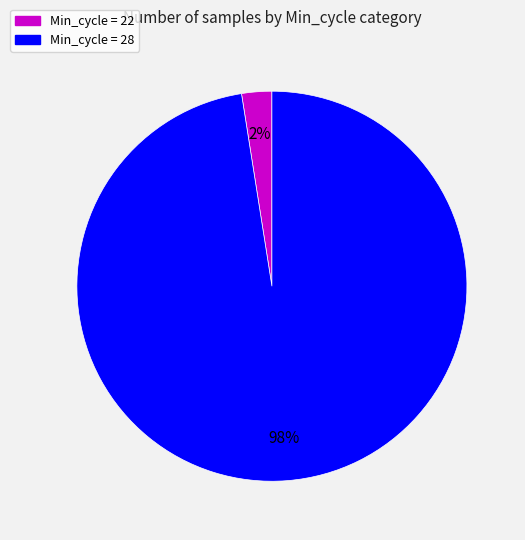

To the nearest percent, what is the average slice percentage?

50%